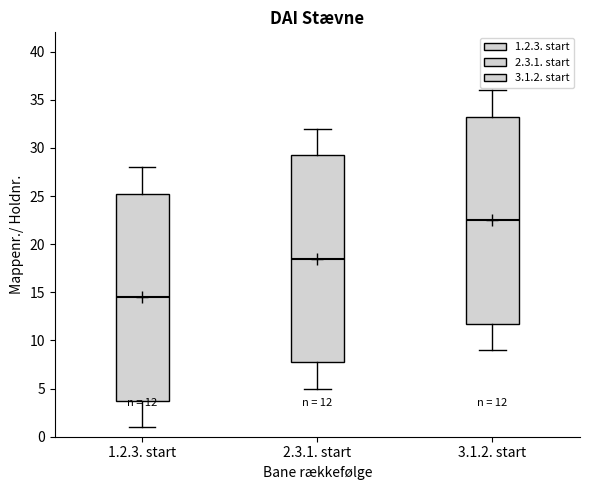

Which box has the highest median line?

3.1.2. start